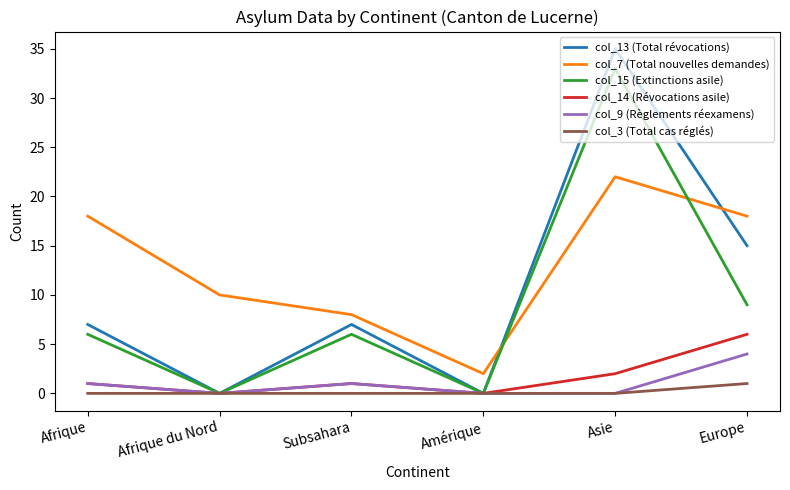

Does the chart display data point markers on the line(s)?

No